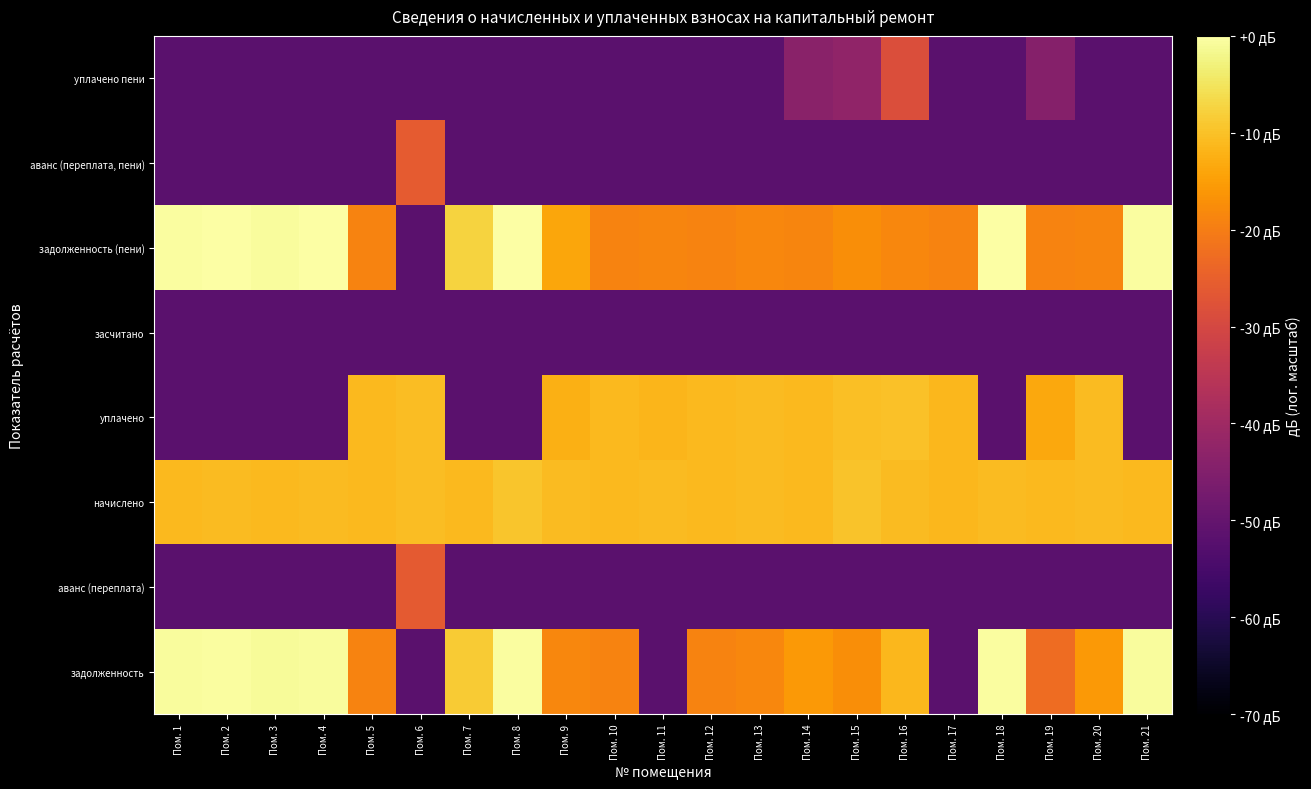

Which category has the lowest value across all series?

Пом. 6